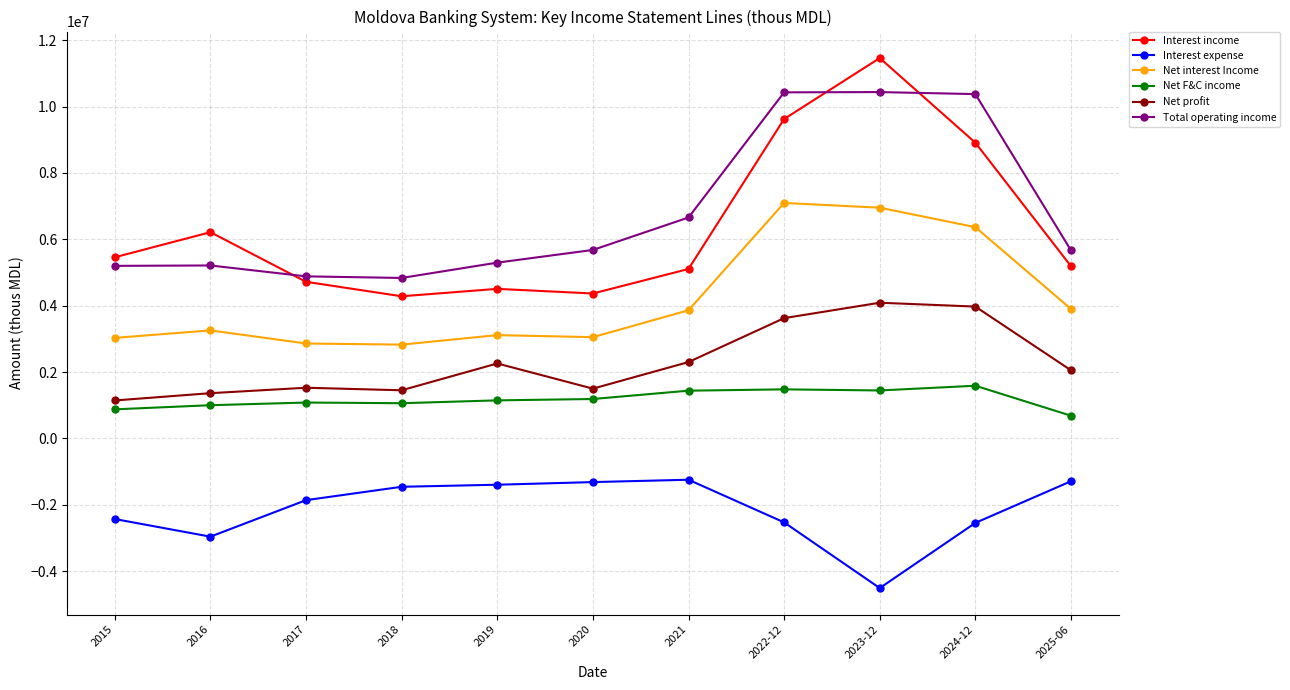

True or false: Net interest Income has a value of 2235020.6 at 2025-06.

False